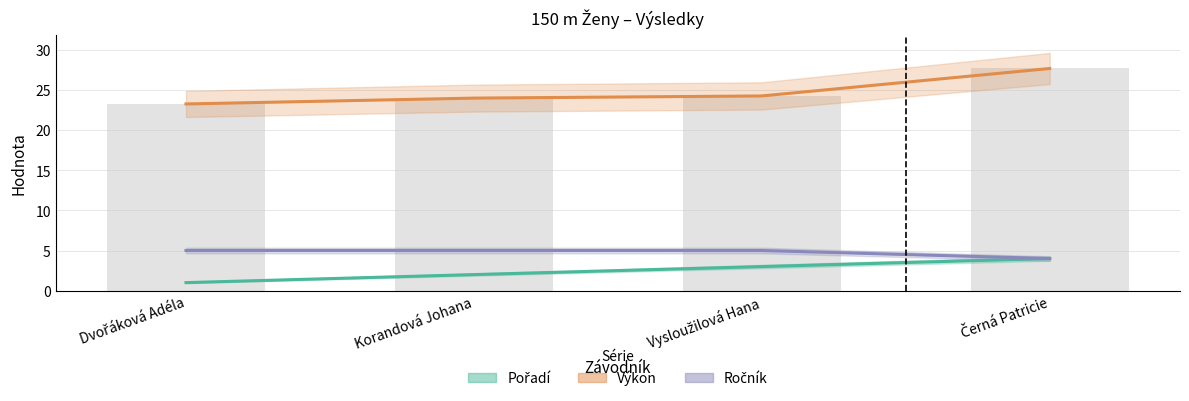

What position from the right is Vysloužilová Hana?

2